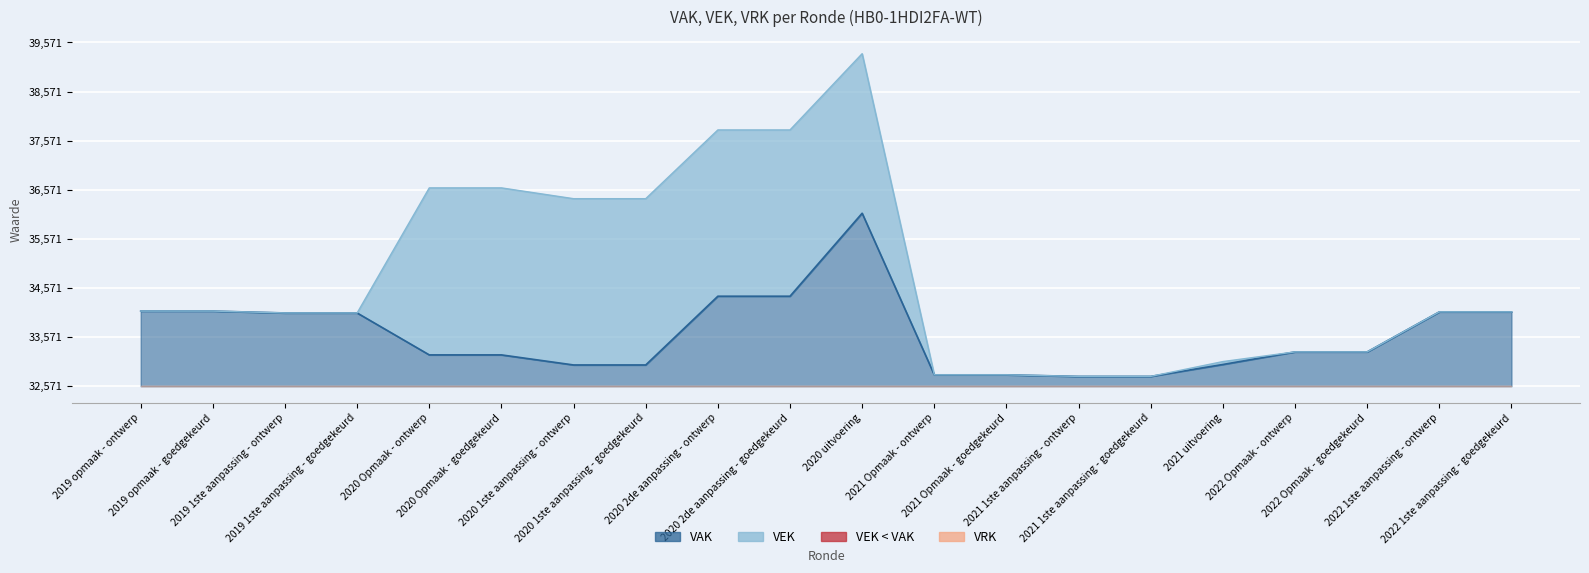

What is the label of the 20th point from the left?

2022 1ste aanpassing - goedgekeurd